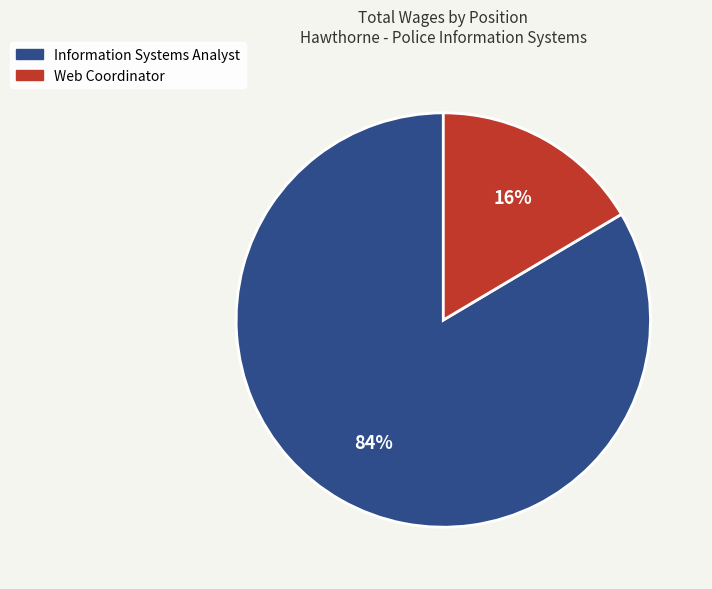

Approximately how many times larger is the value at Web Coordinator compared to Information Systems Analyst?

0.2